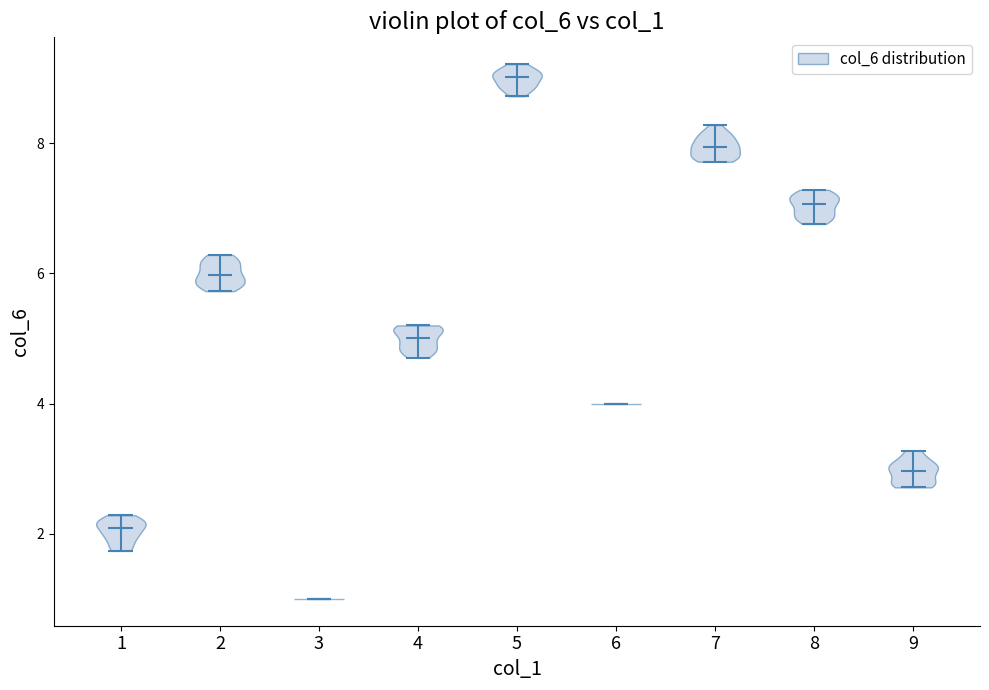

Which violin has the highest median line?

5